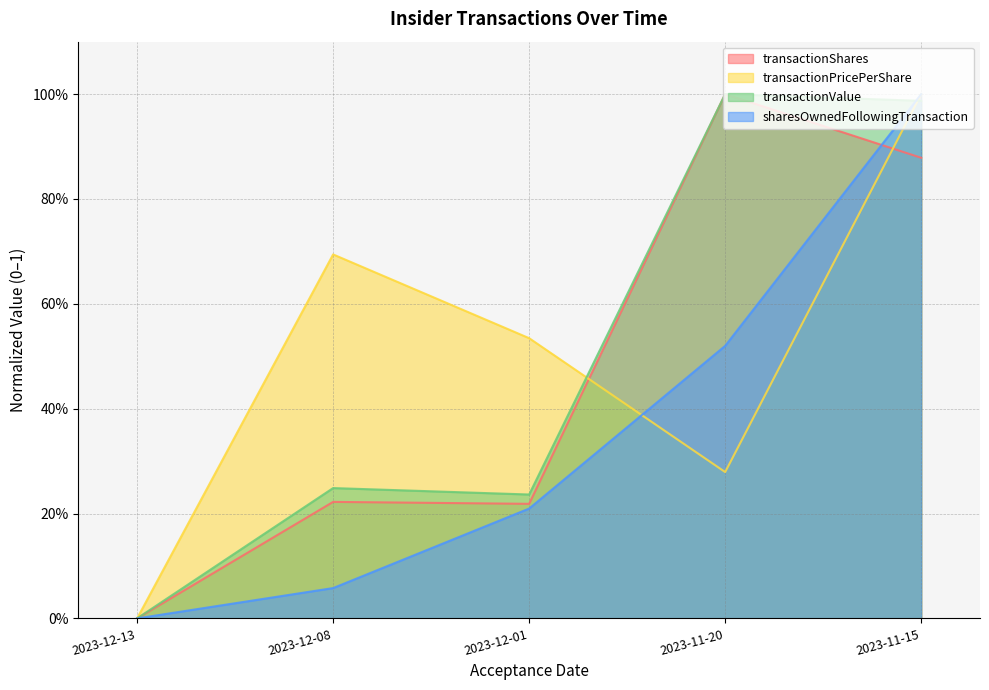

Where is transactionValue nearest to the value 0?

2023-12-13